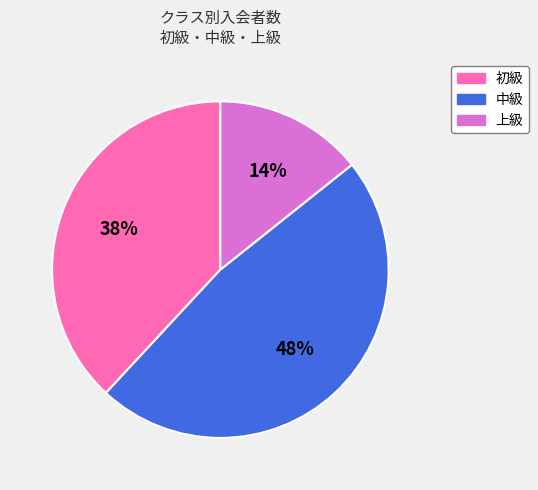

Combined, do 中級 and 初級 account for over 50%?

Yes